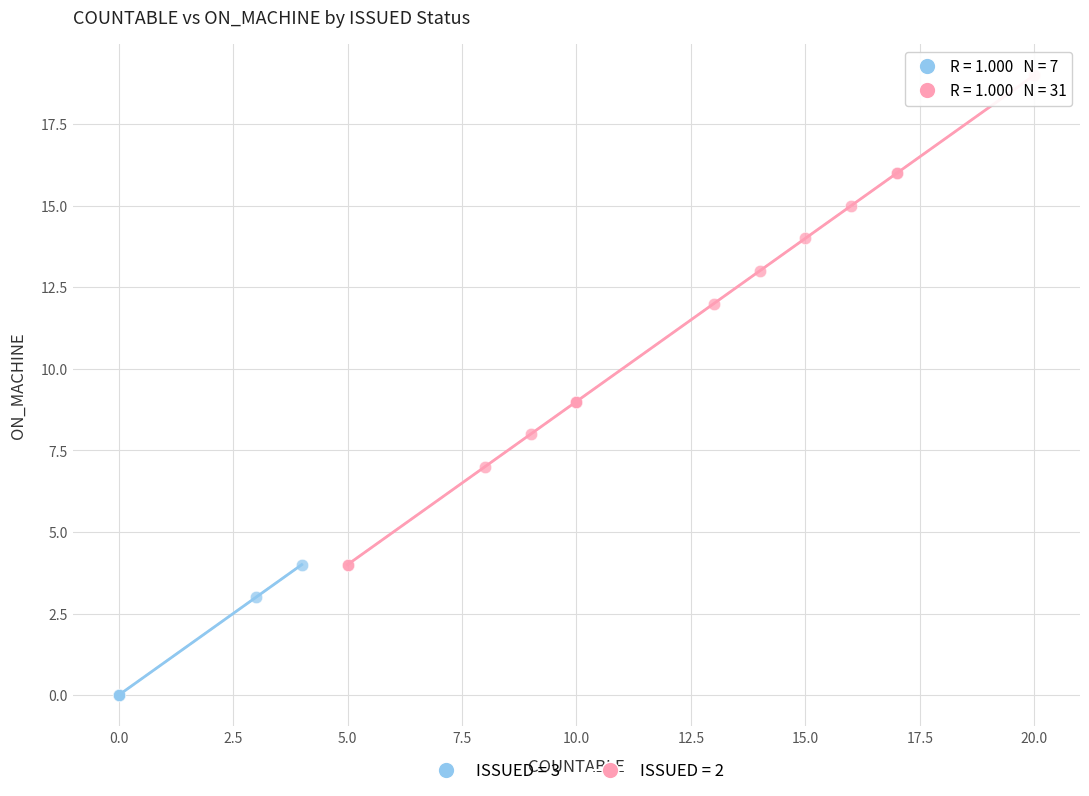

Which series reaches the minimum Y coordinate?

ISSUED = 3